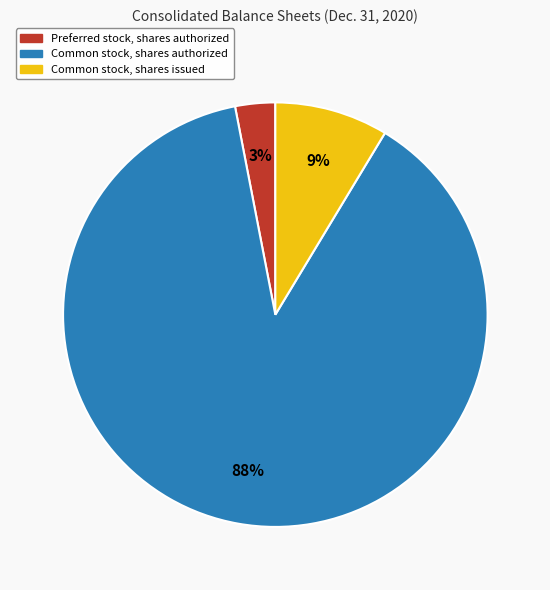

The Preferred stock, shares authorized slice represents 3% of the pie. True or false?

True